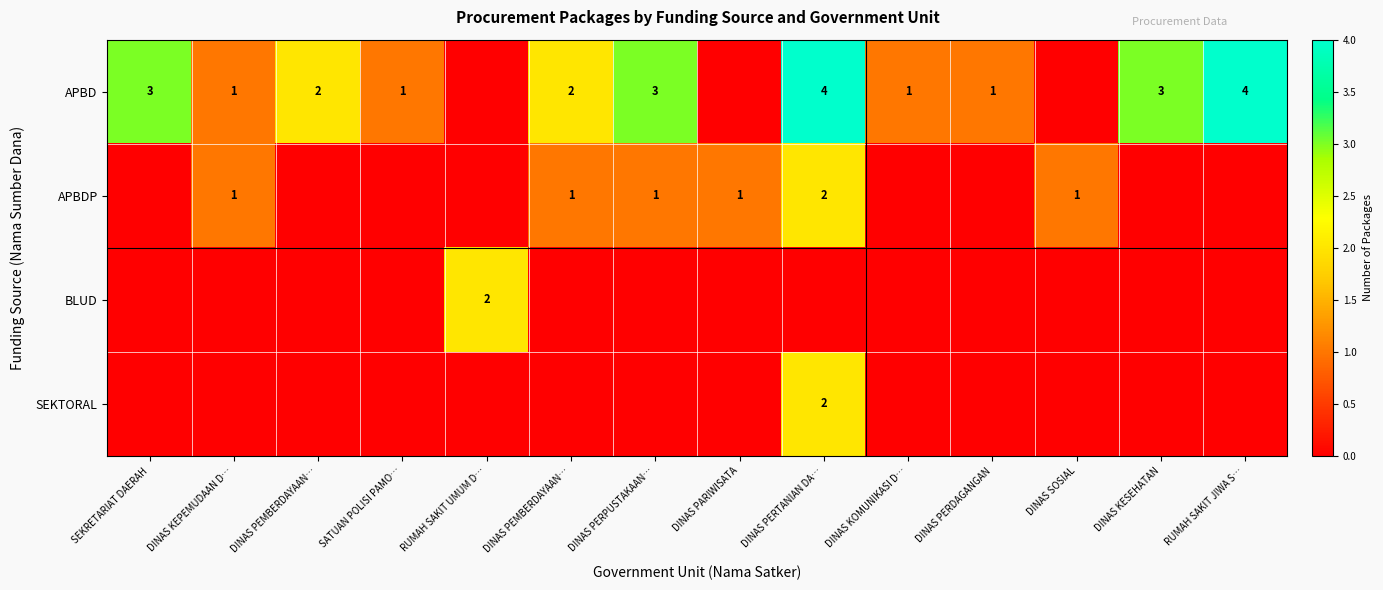

Is it true that APBDP equals 1 at DINAS PERPUSTAKAAN…?

True